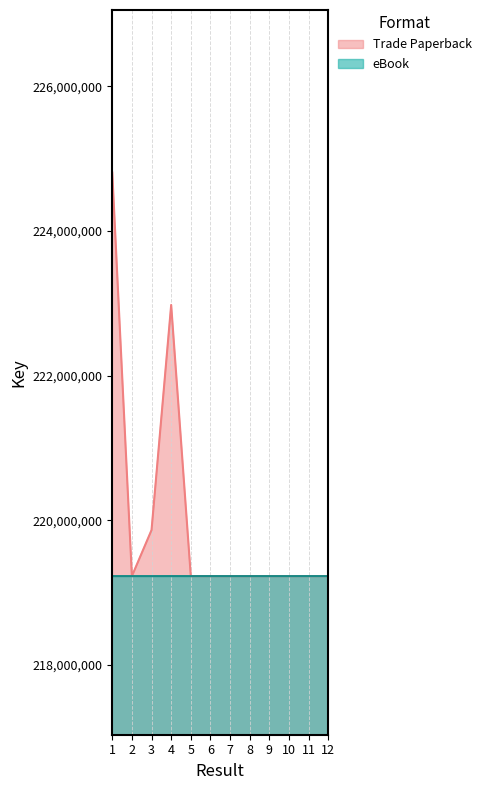

Count the eBook values in the range 219227778 to 219227896.

7